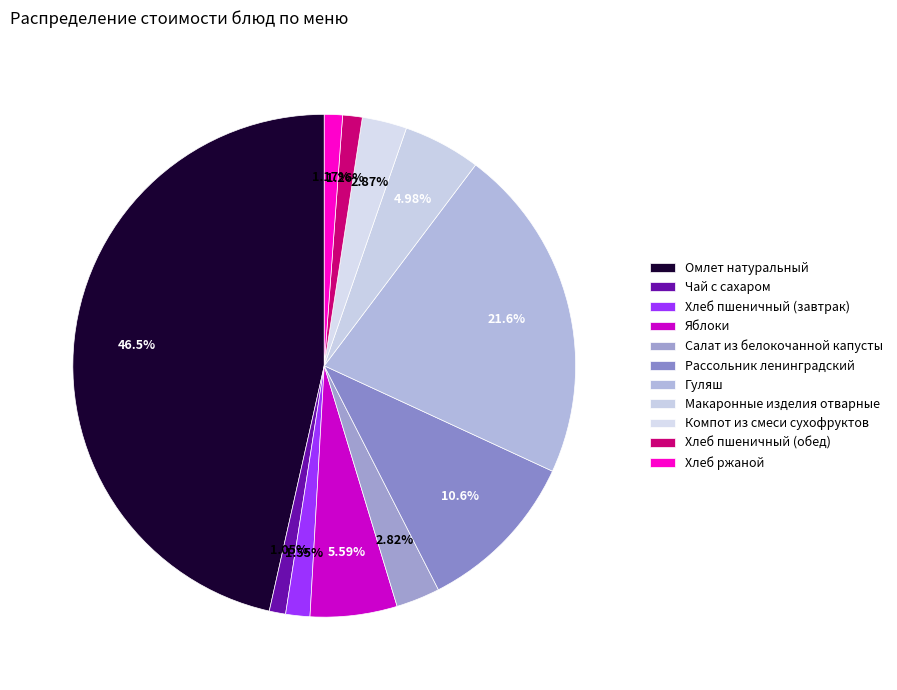

How many slices are in this pie chart?

11